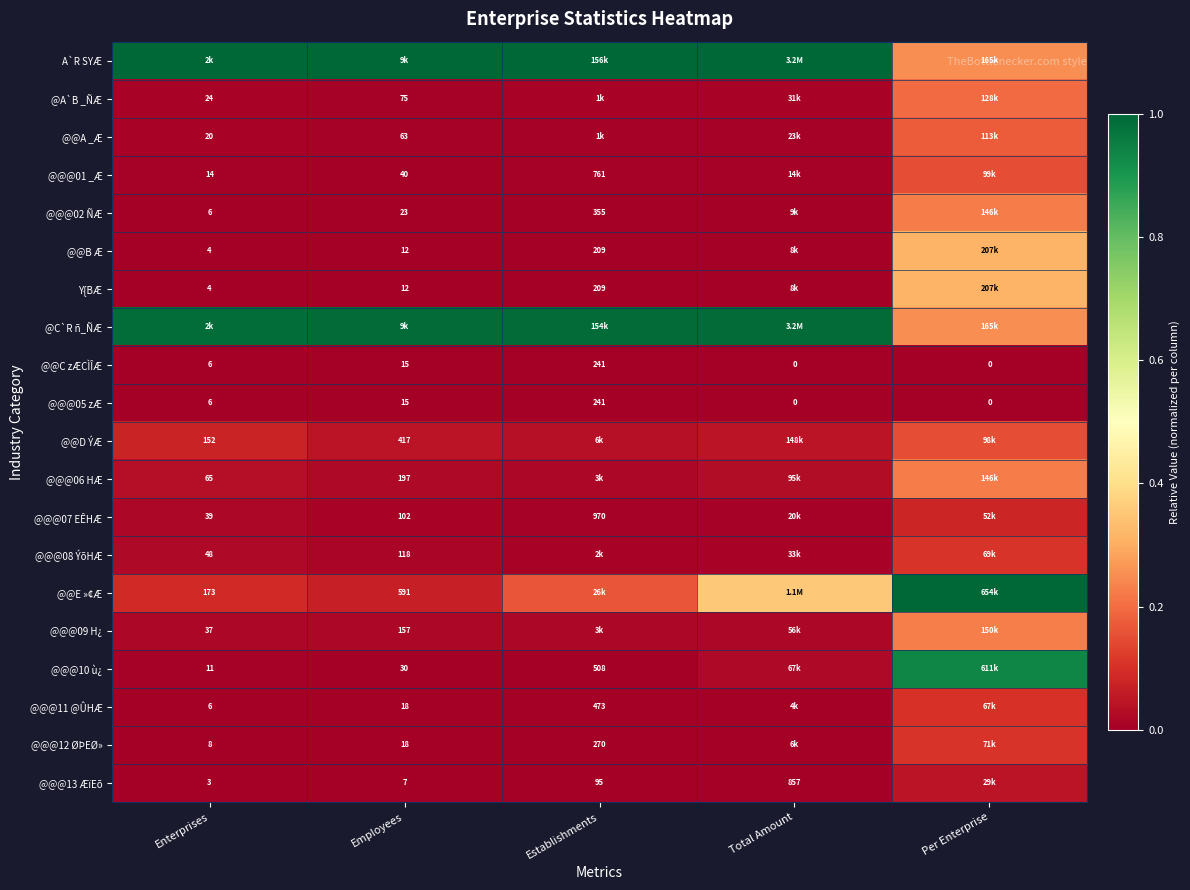

At which label is @@@05 zÆ closest to 120?

Employees